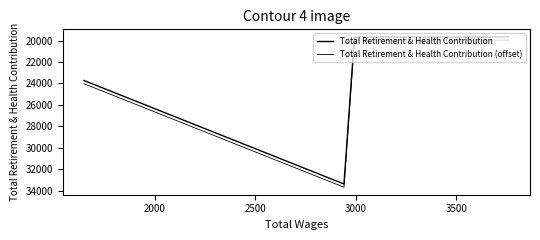

What is the maximum value for Total Retirement & Health Contribution (offset)?

33665